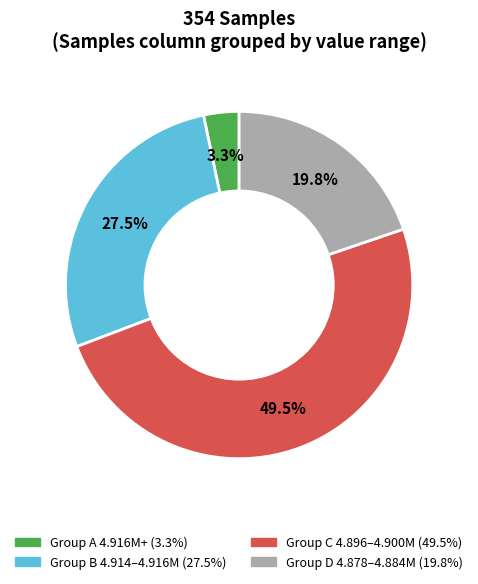

Does any single category account for the majority?

No